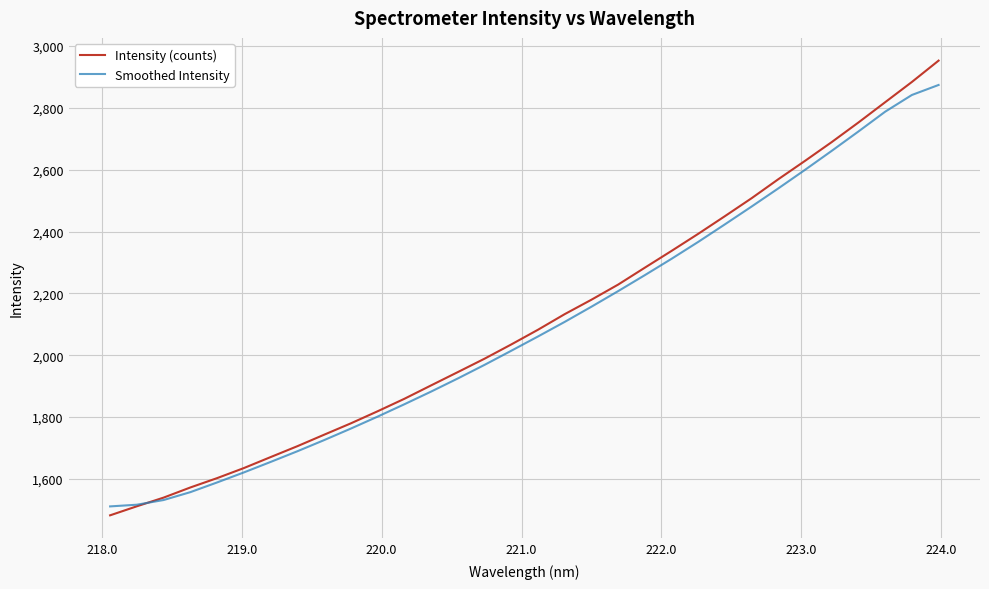

Which series has the largest range (max minus min)?

Intensity (counts)